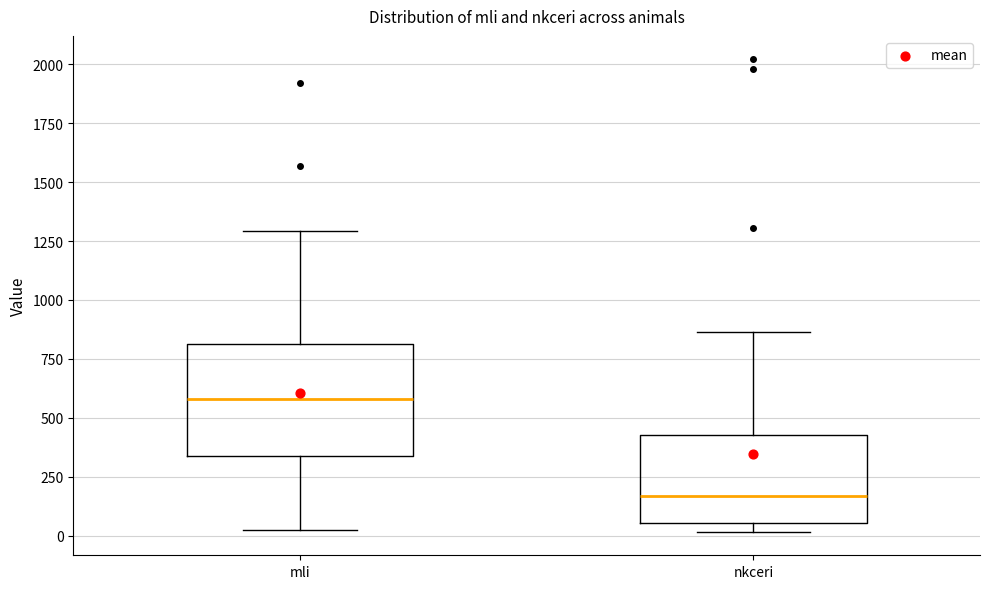

Which box has the highest median line?

mli